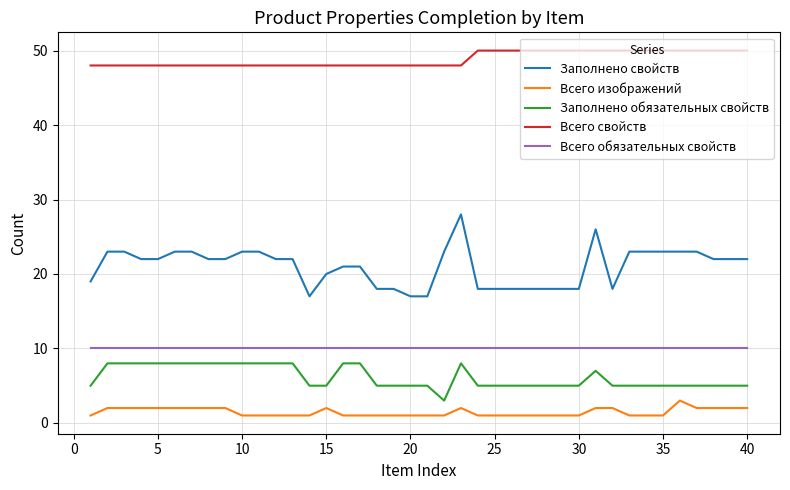

List the series in order of their peak value, highest first.

Всего свойств, Заполнено свойств, Всего обязательных свойств, Заполнено обязательных свойств, Всего изображений